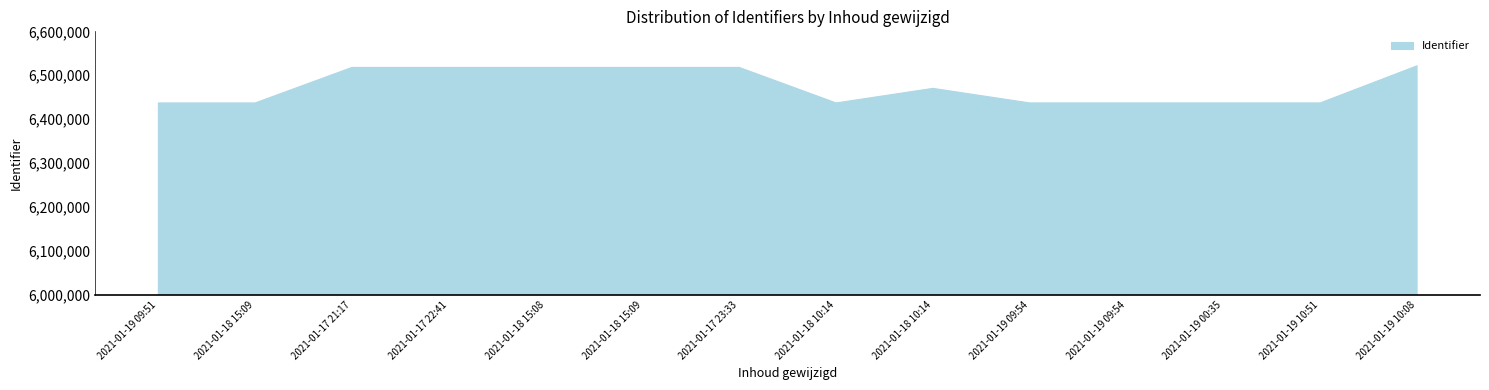

The chart shows a value of 3268514 at 2021-01-18 10:14. True or false?

False